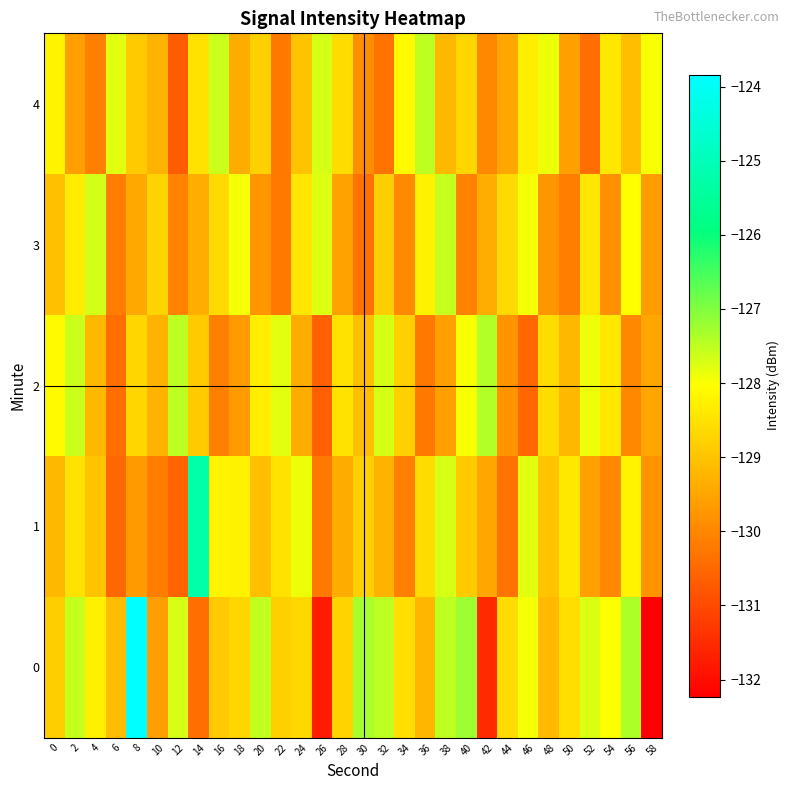

Which series changed the most between 10 and 14?

1